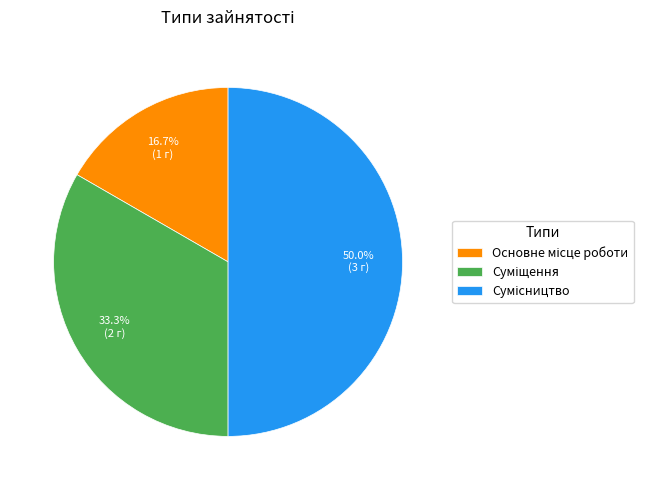

Is there a majority slice in this chart?

No